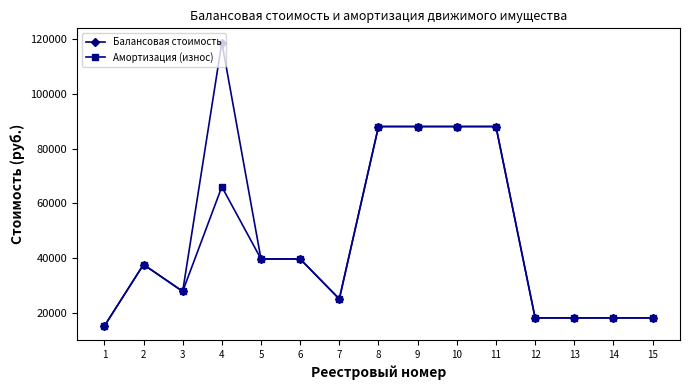

Which series has the largest range (max minus min)?

Балансовая стоимость